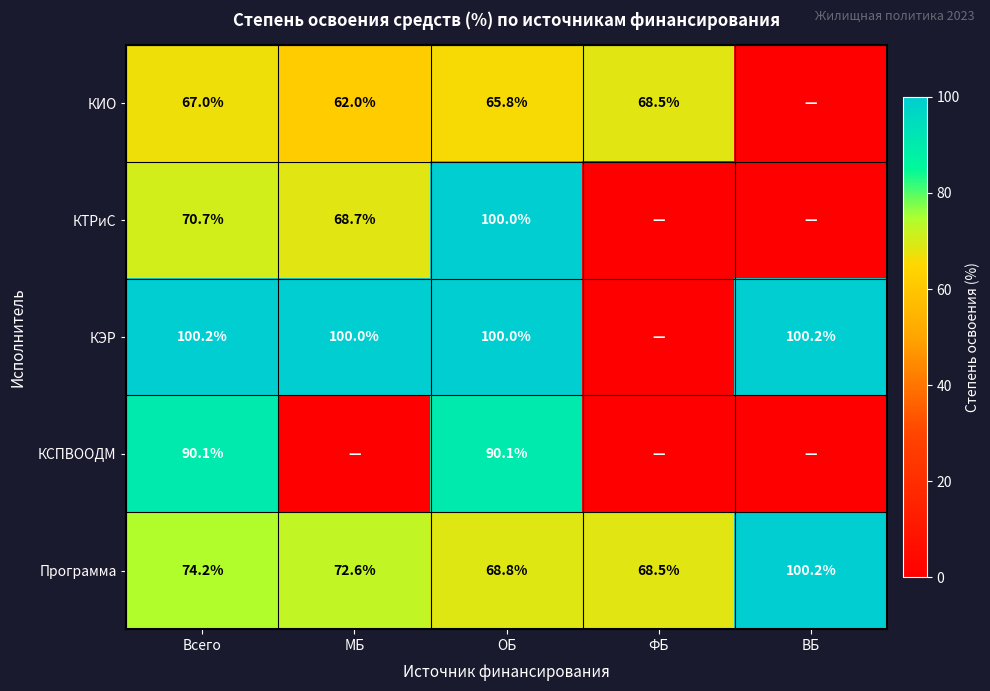

The value of Программа at Всего is 74.2. True or false?

True